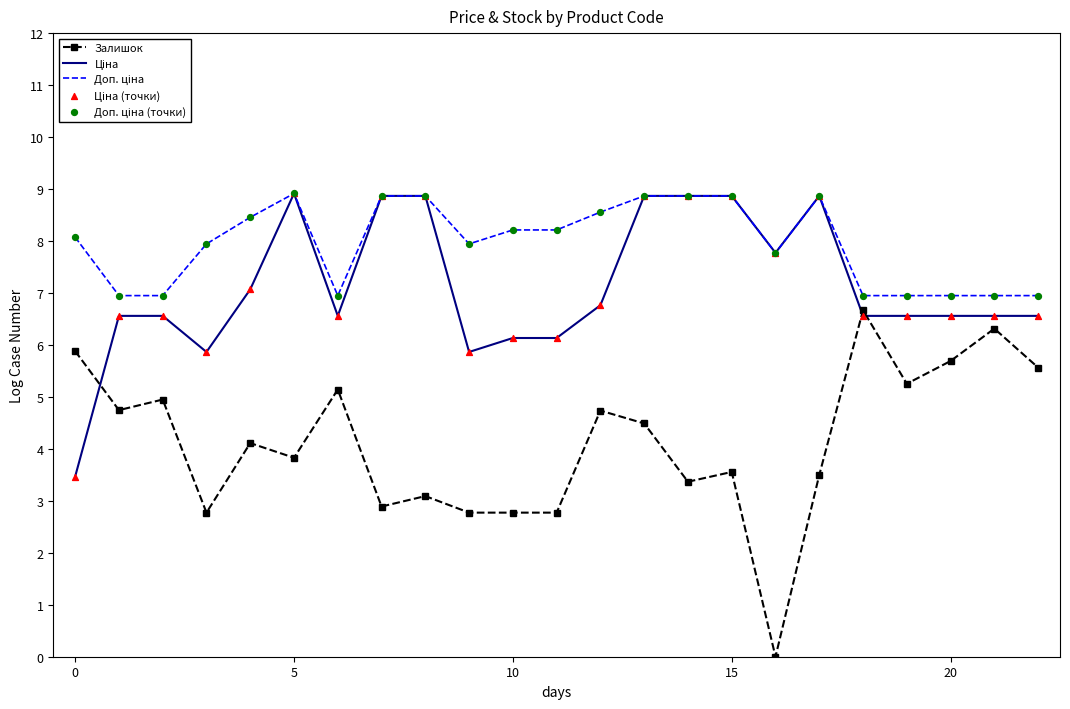

Which series has the widest spread of values?

Залишок